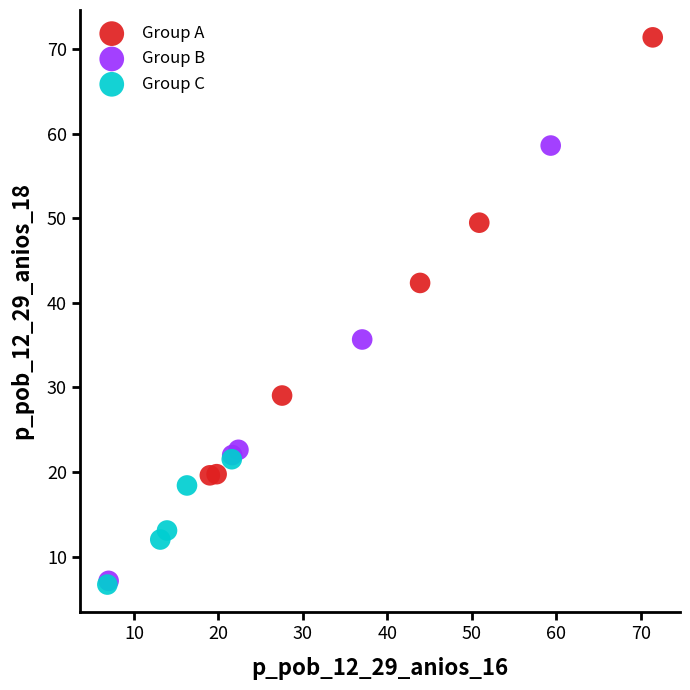

What are all the series names shown in the legend?

Group A, Group B, Group C